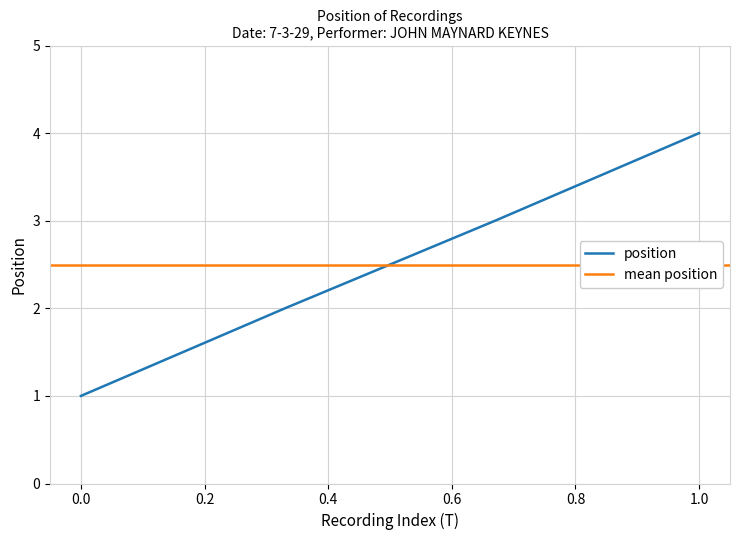

Is it true that the value at 7-3-29 #3 is 2?

False